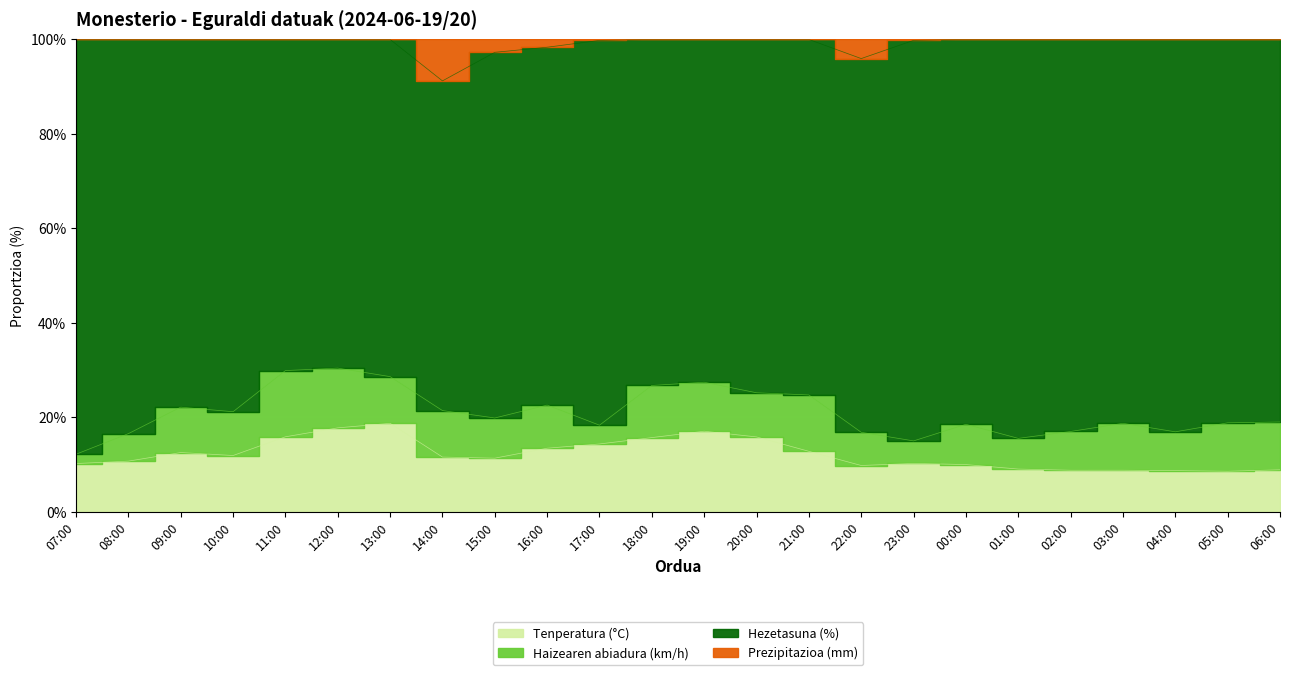

Which series has the widest spread of values?

Hezetasuna (%)